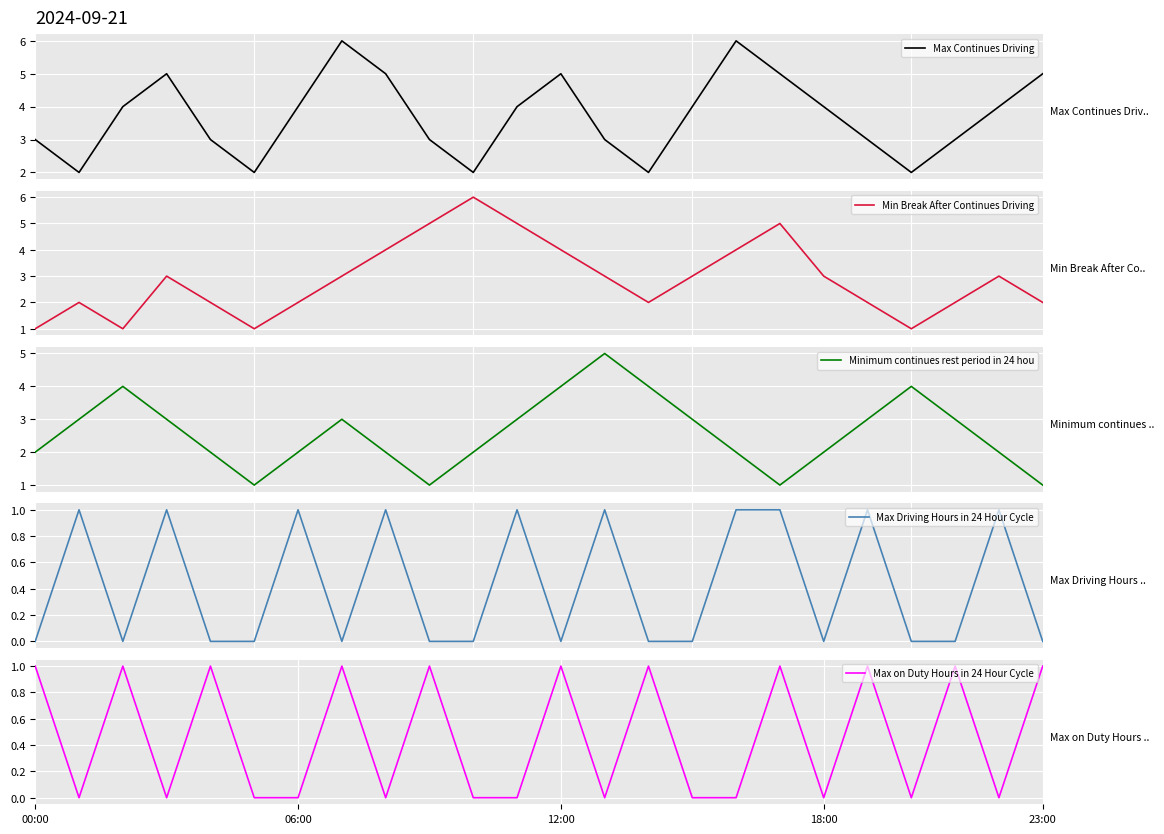

What is the highest value of the Max Continues Driving series?

6